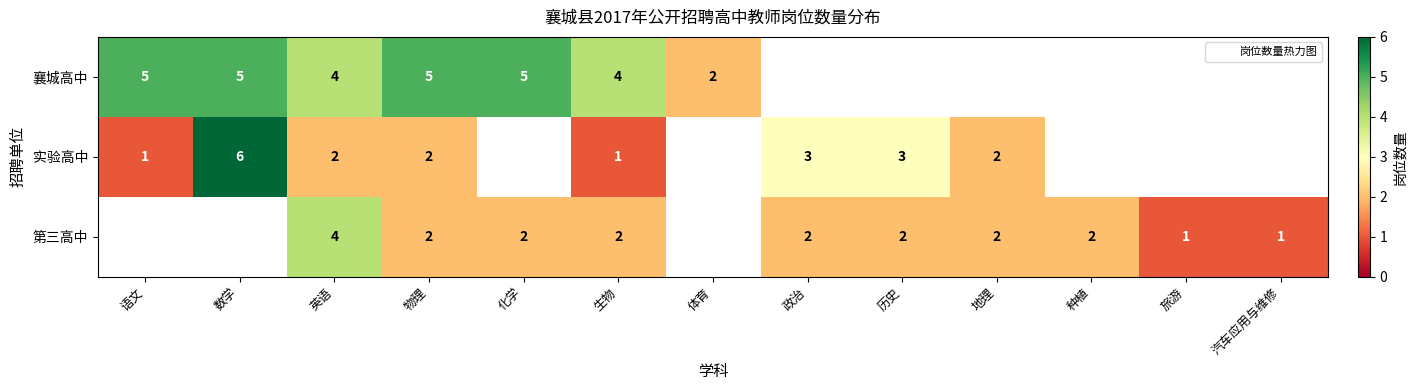

Is it true that 实验高中 equals 9.3 at 数学?

False